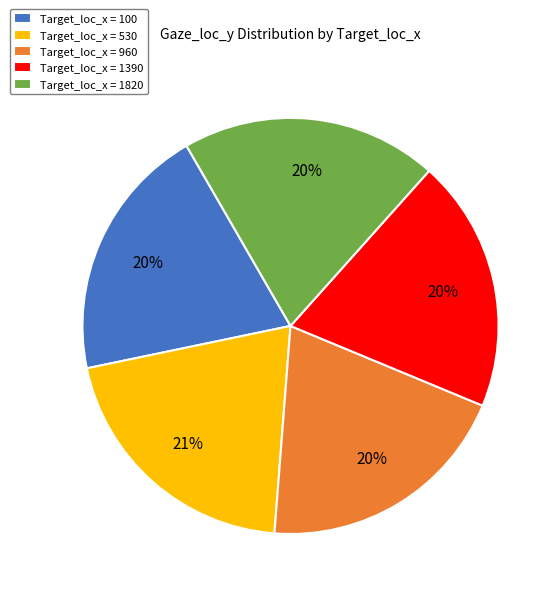

To the nearest percent, what is the difference between the largest and smallest slice percentages?

1%